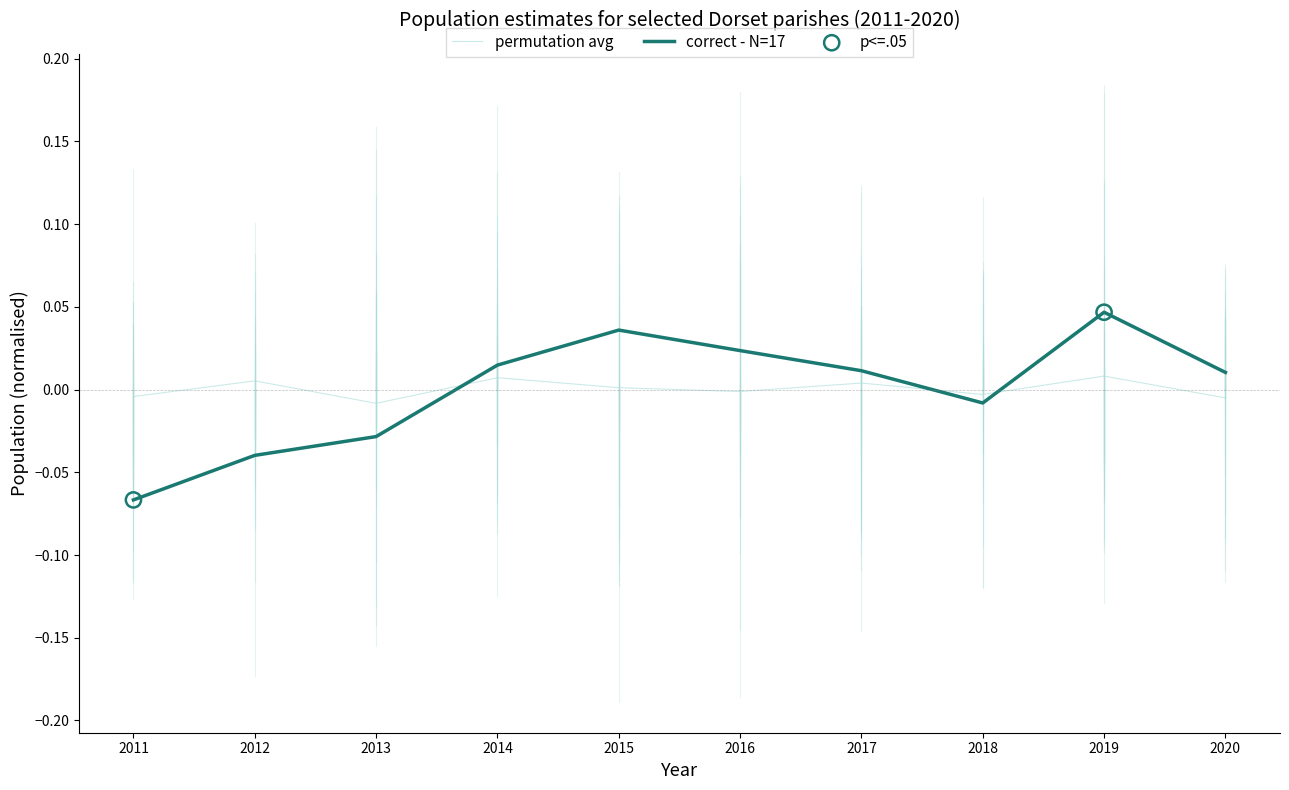

At which category is the sum across all series the highest?

2019